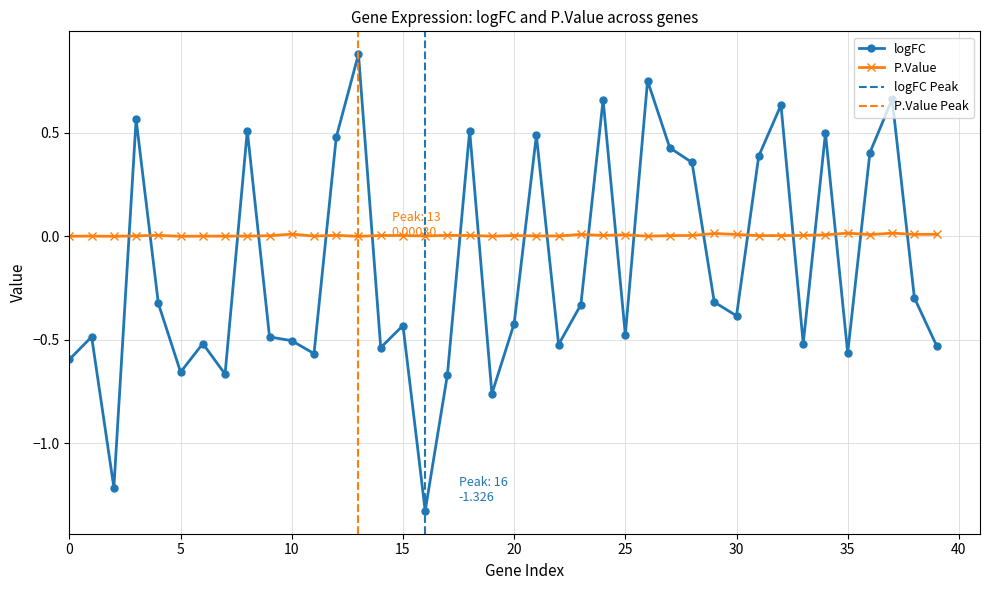

How many distinct data groups are displayed?

2